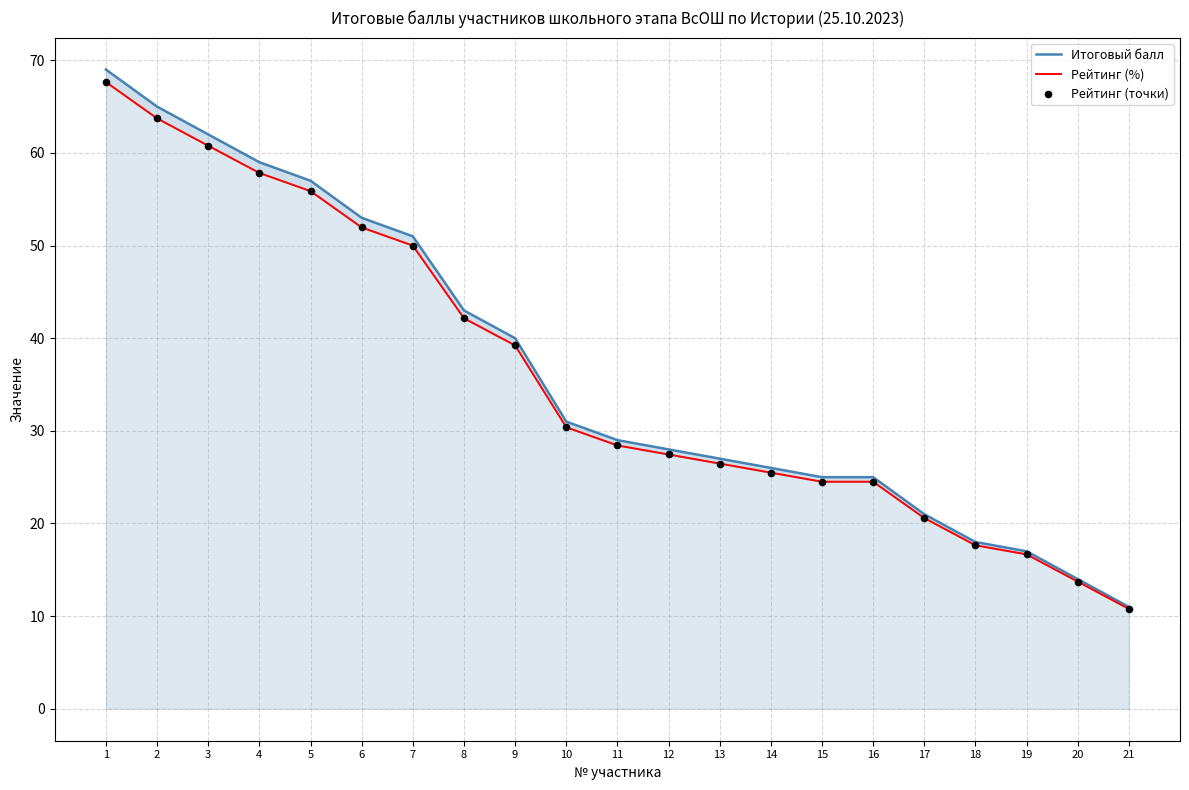

Which series has the largest total across all categories?

Итоговый балл